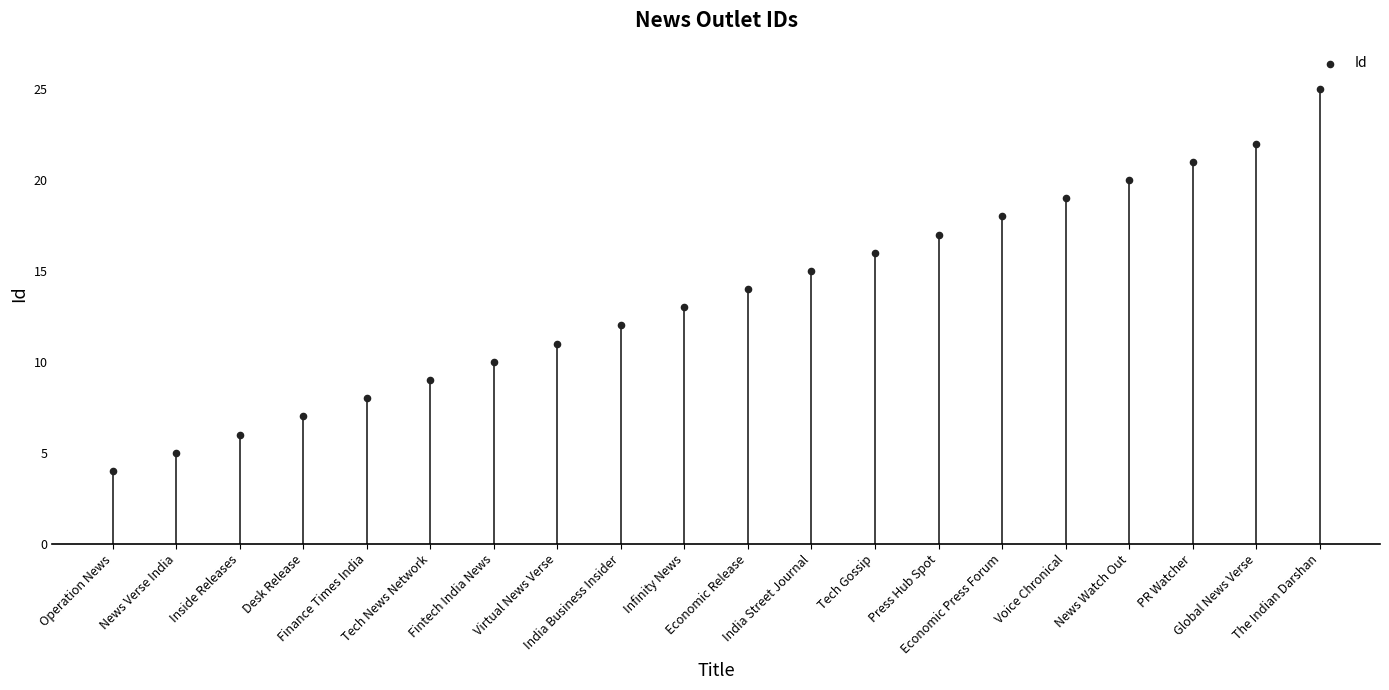

Count the number of points in this scatter plot.

20